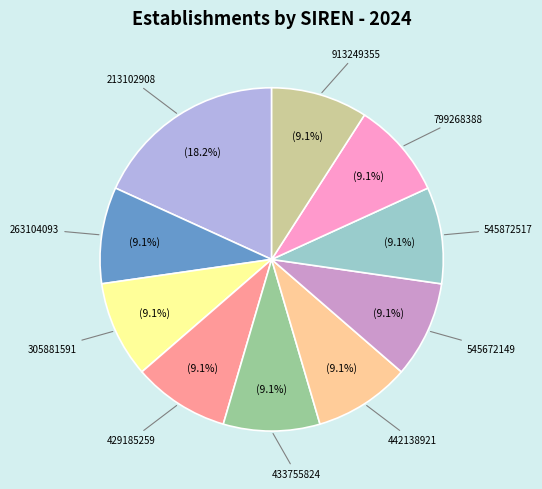

To the nearest percent, what portion does 442138921 represent?

9%